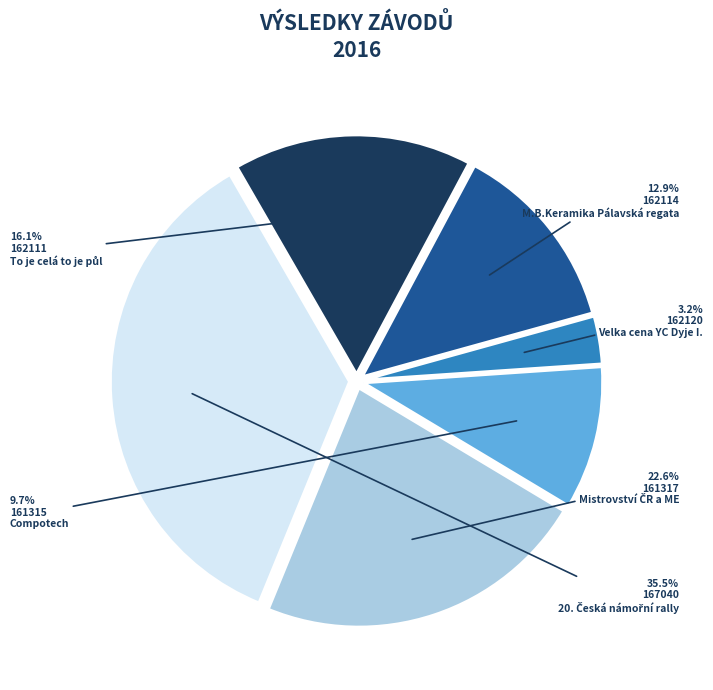

Which slice is the smallest?

162120